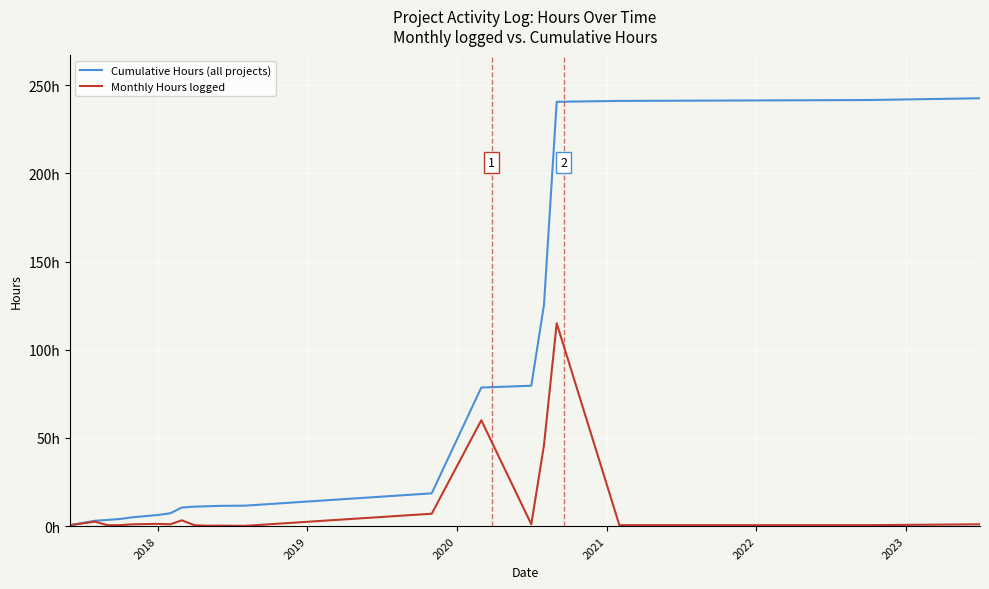

Does the chart have visible grid lines?

Yes